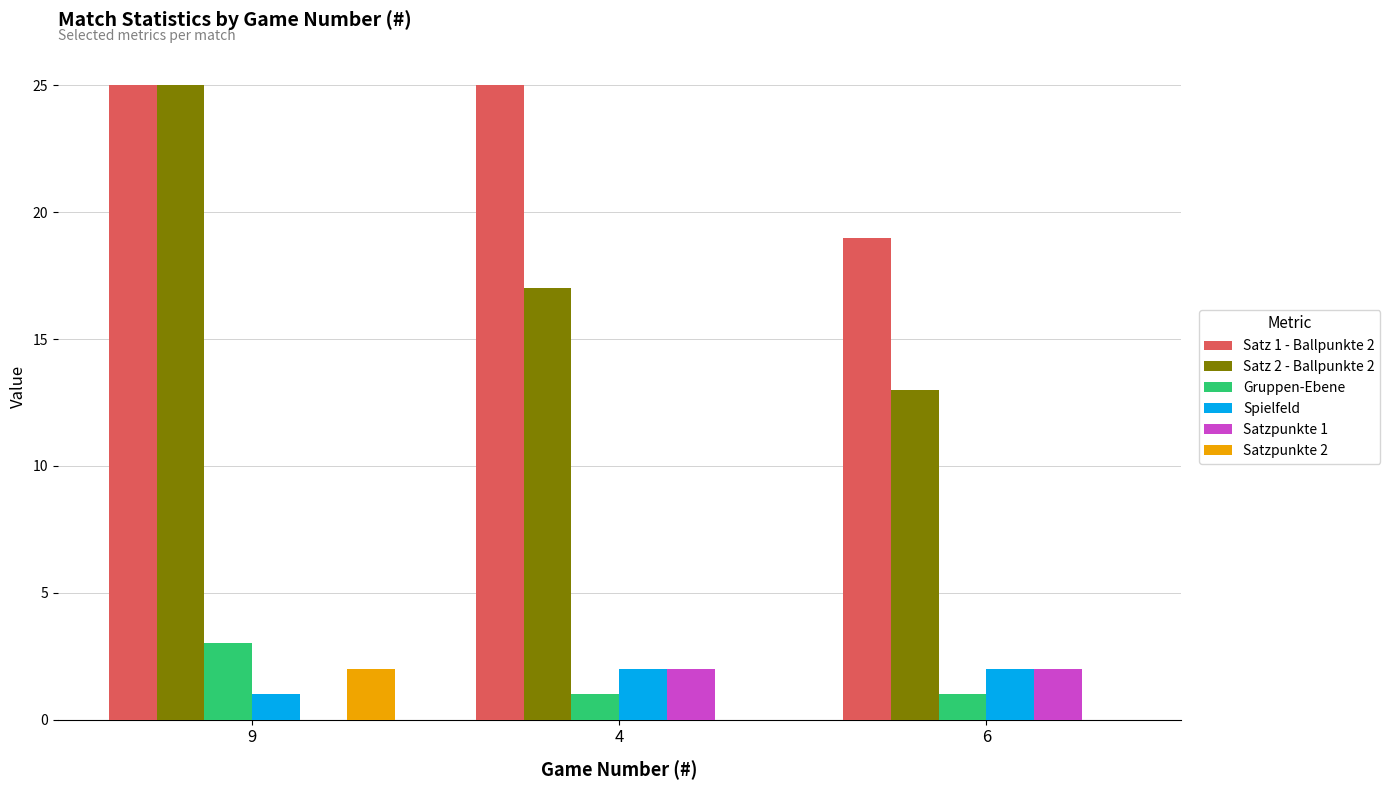

Is it true that Satzpunkte 2 equals 1 at 4?

False